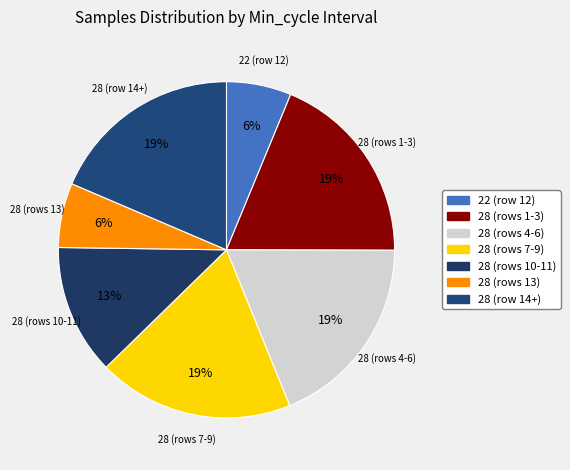

Does any single category account for the majority?

No